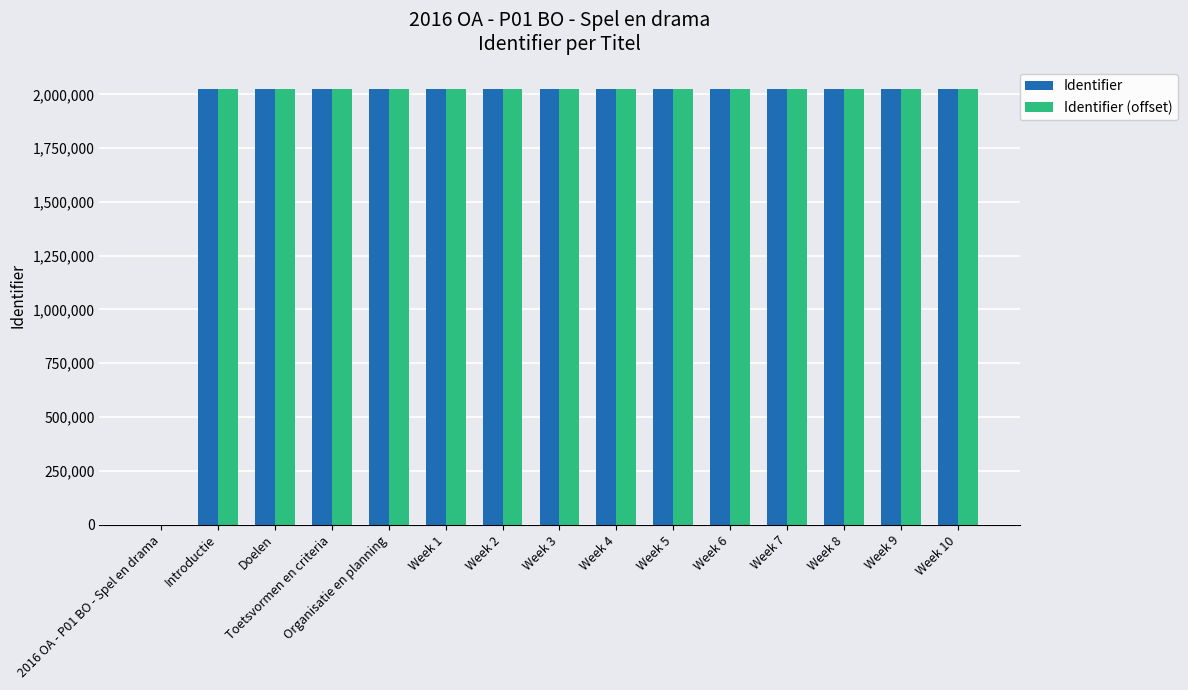

What is the sum of all Identifier (offset) values?

28372026